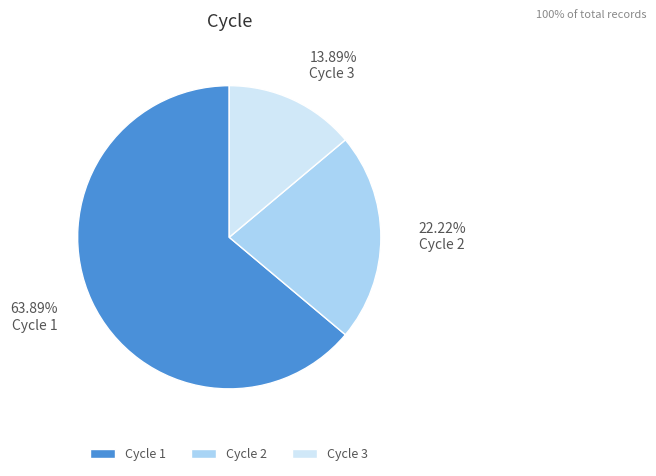

Rank the categories by value from lowest to highest.

Cycle 3, Cycle 2, Cycle 1